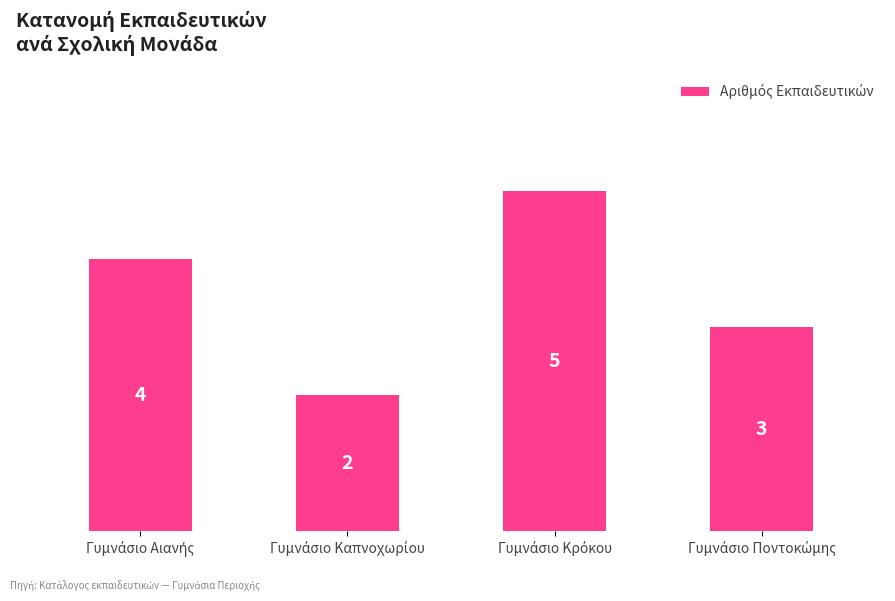

What is the greatest value displayed?

5